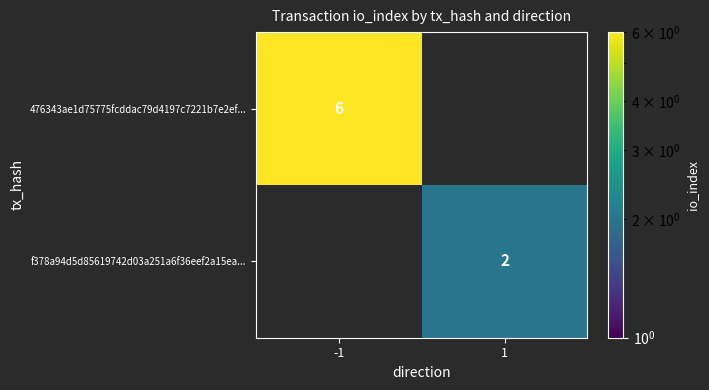

Is the value of 476343ae1d75775fcddac79d4197c7221b7e2ef... at -1 greater than the value of f378a94d5d85619742d03a251a6f36eef2a15ea... at 1?

Yes